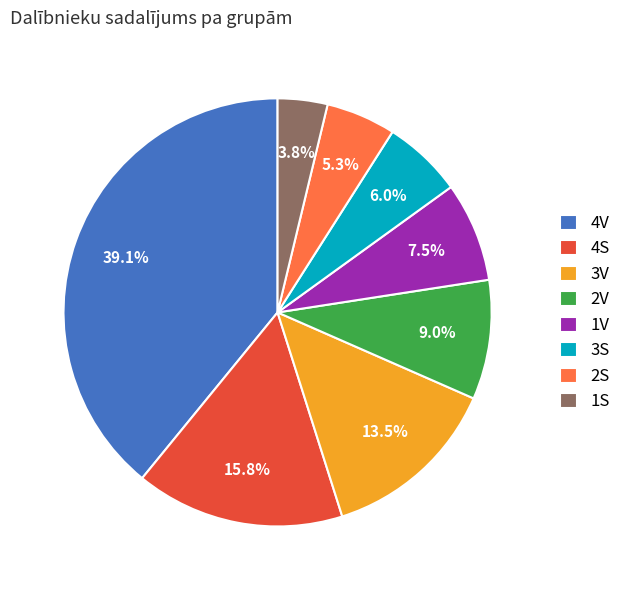

Count the number of slices in the pie.

8